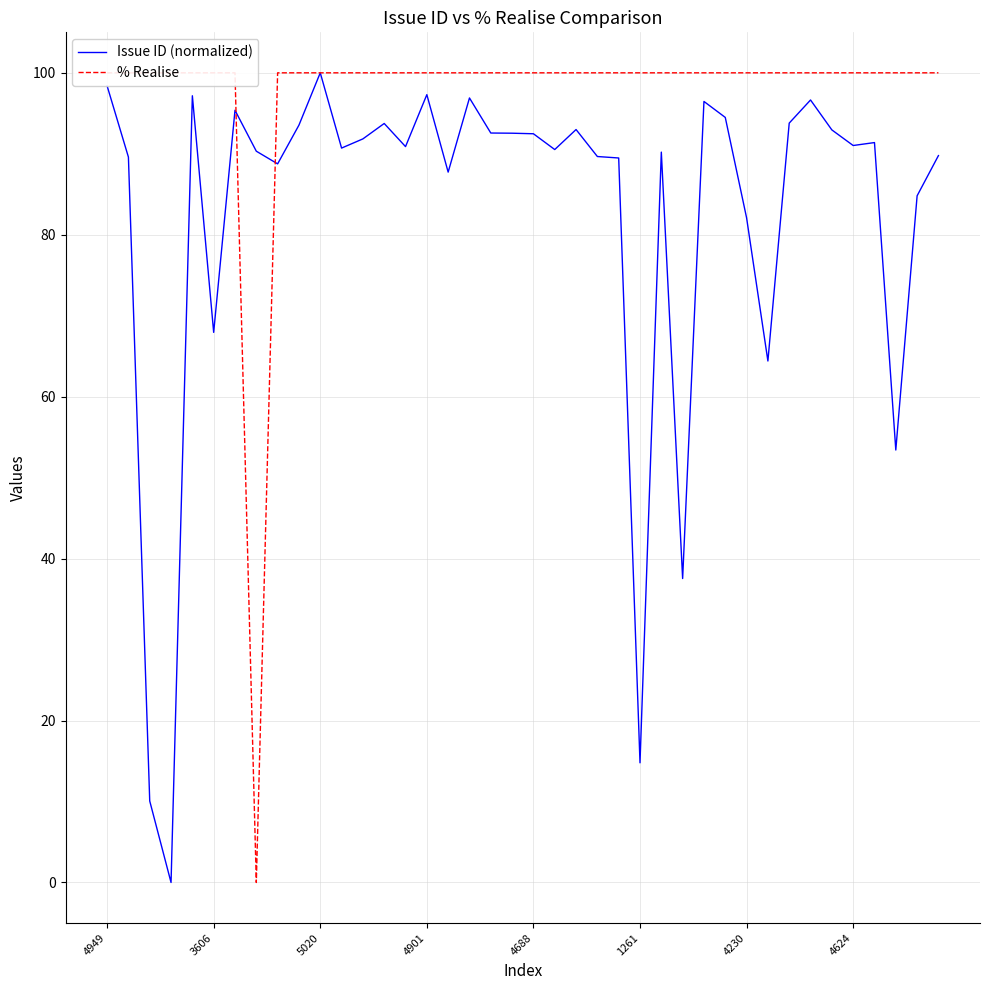

Reading left to right, what are all the values shown in this chart?

Issue ID (normalized): 98.4	89.6	10.1	0.0	97.2	67.9	95.4	90.3	88.8	93.5	100.0	90.7	91.8	93.7	90.9	97.3	87.7	96.9	92.6	92.5	92.5	90.5	93.0	89.7	89.5	14.8	90.2	37.5	96.5	94.5	82.1	64.4	93.8	96.6	92.9	91.0	91.4	53.4	84.8	89.8
% Realise: 100.0	100.0	100.0	100.0	100.0	100.0	100.0	0.0	100.0	100.0	100.0	100.0	100.0	100.0	100.0	100.0	100.0	100.0	100.0	100.0	100.0	100.0	100.0	100.0	100.0	100.0	100.0	100.0	100.0	100.0	100.0	100.0	100.0	100.0	100.0	100.0	100.0	100.0	100.0	100.0